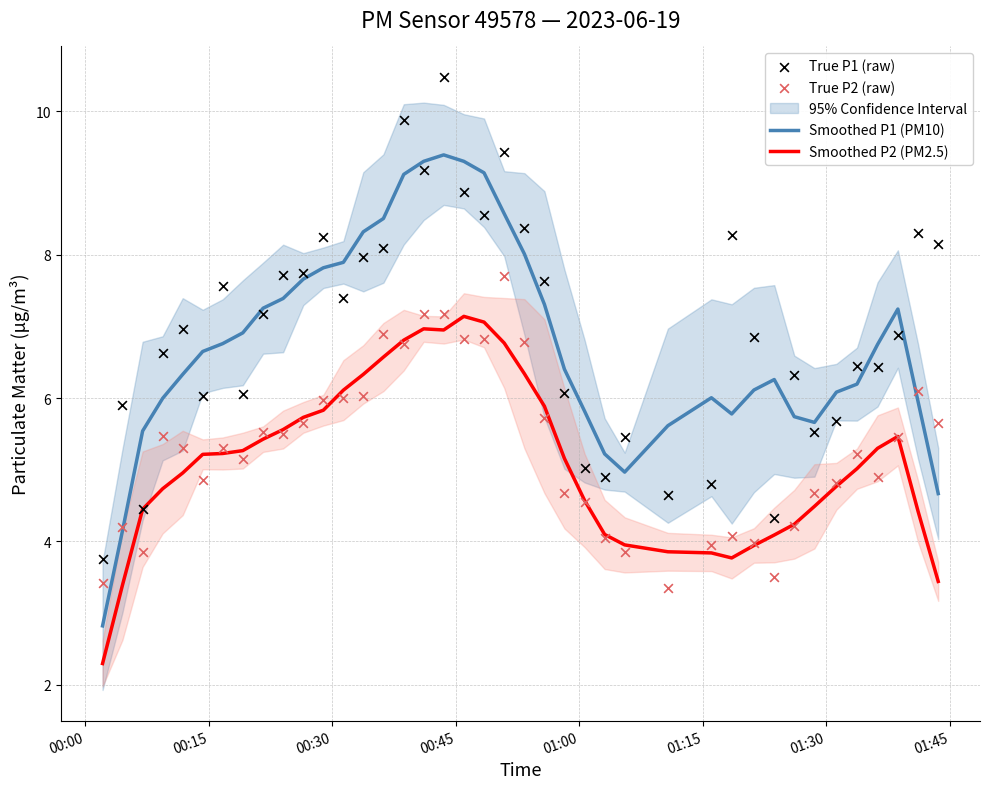

True or false: Smoothed P1 (PM10) and Smoothed P2 (PM2.5) cross at least once.

False